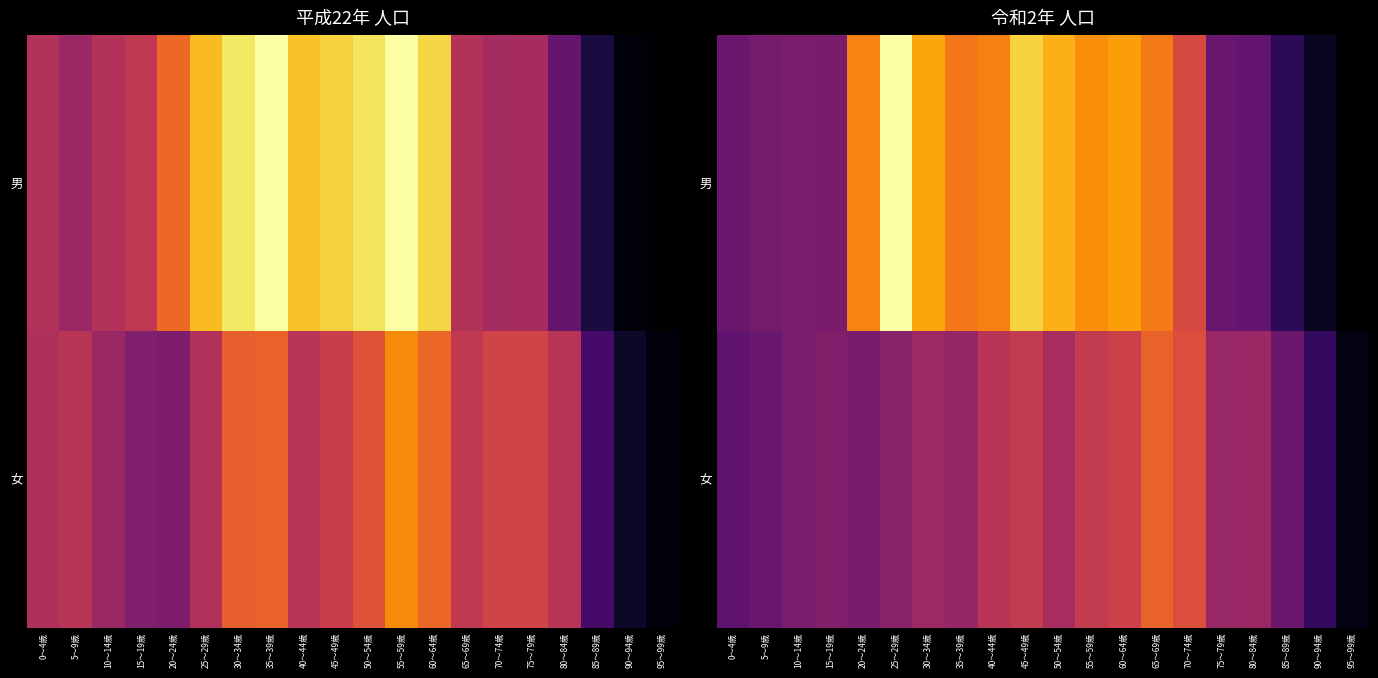

Between 35～39歳 and 85～89歳, which is larger?

35～39歳